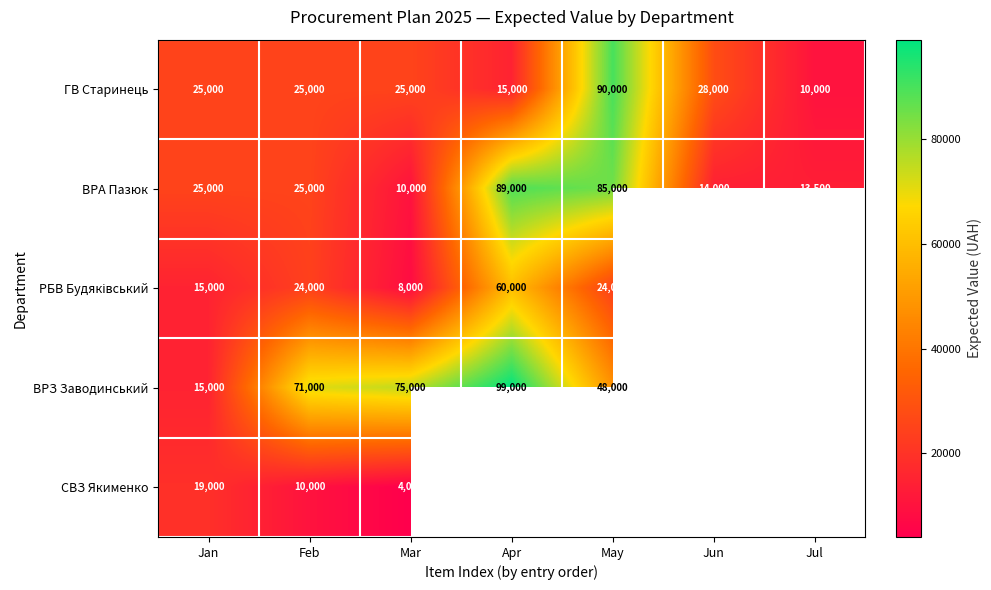

What value does the ГВ Старинець series have at May?

90000